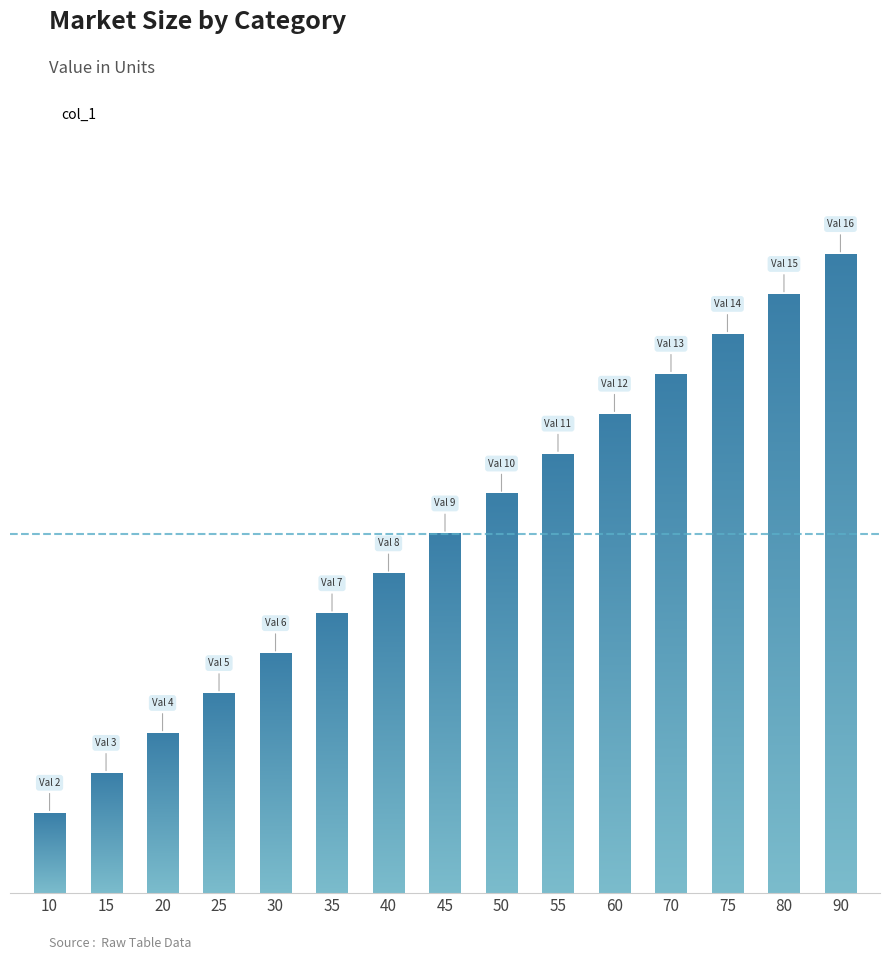

What is the greatest value displayed?

16